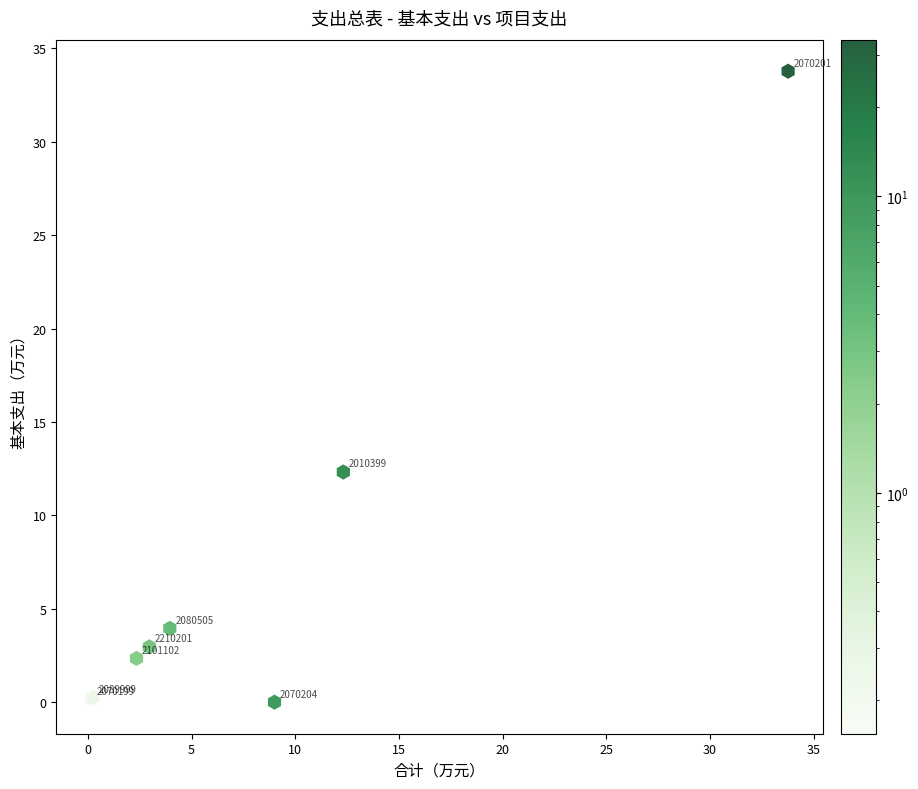

What Y value in the scatter plot is closest to 16?

12.3